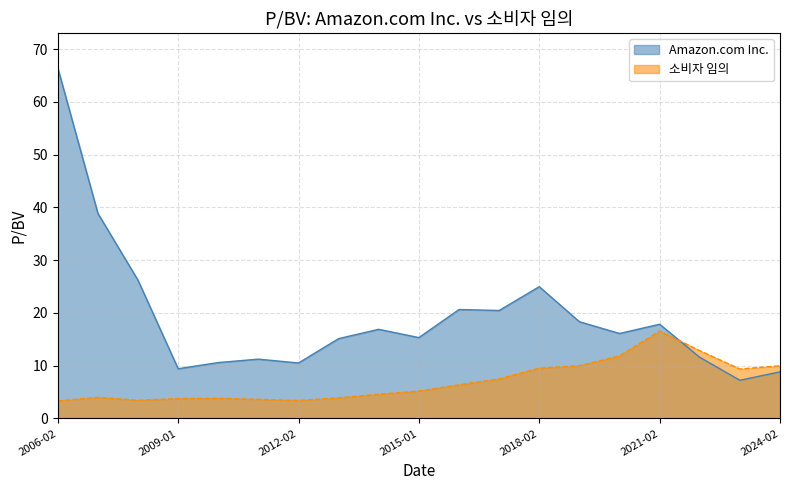

Is it true that Amazon.com Inc. equals 66.4 at 2006-02-17?

True